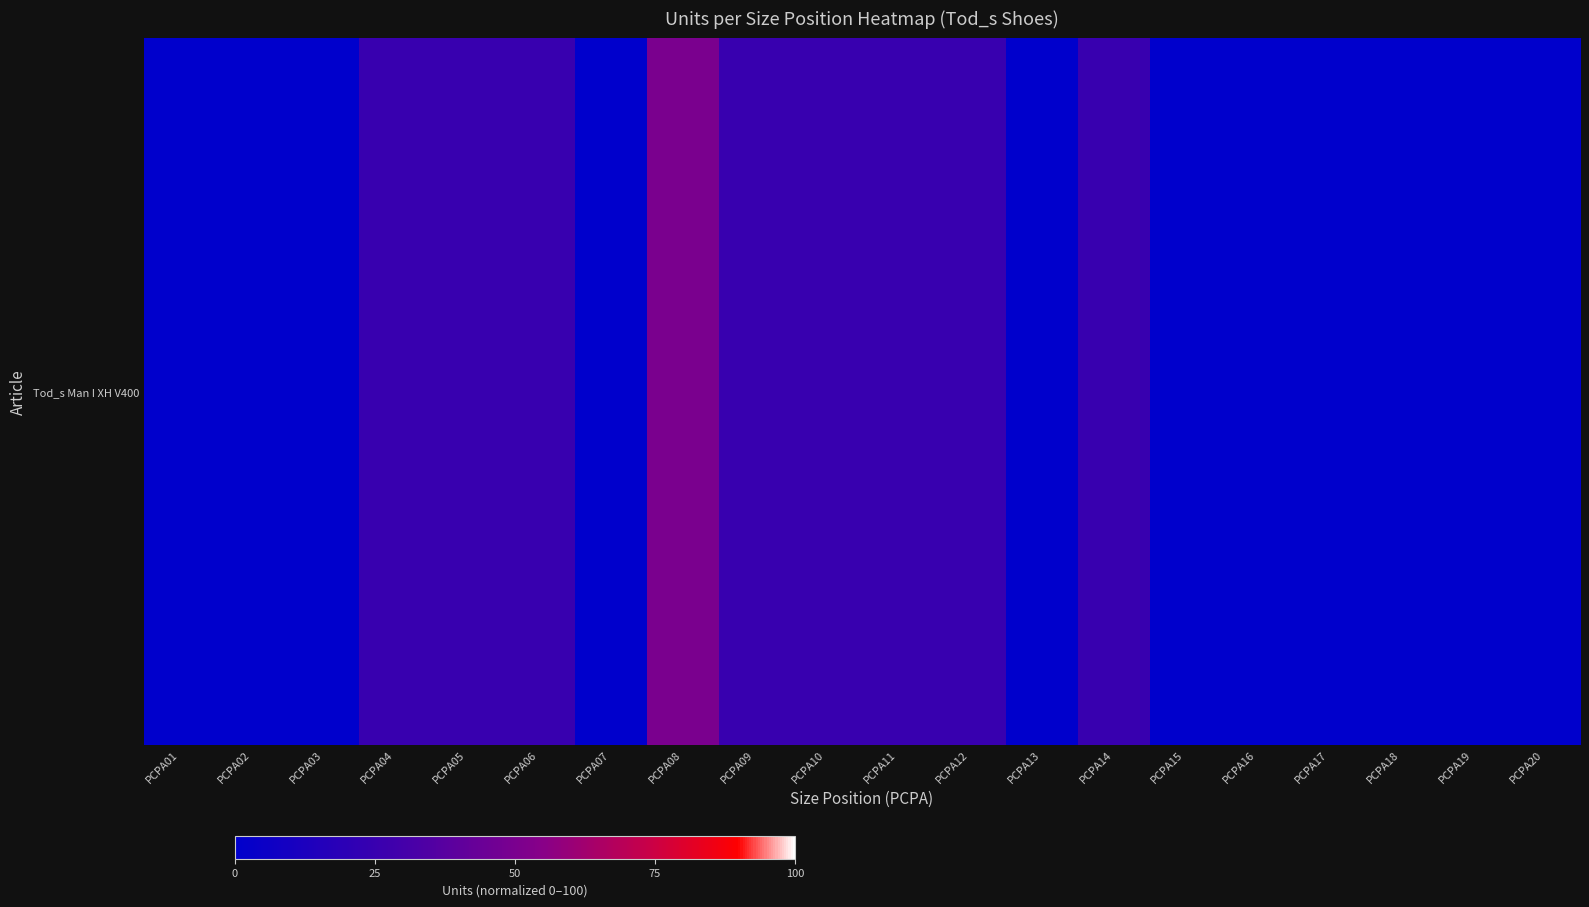

Which has a higher value, PCPA08 or PCPA01?

PCPA08